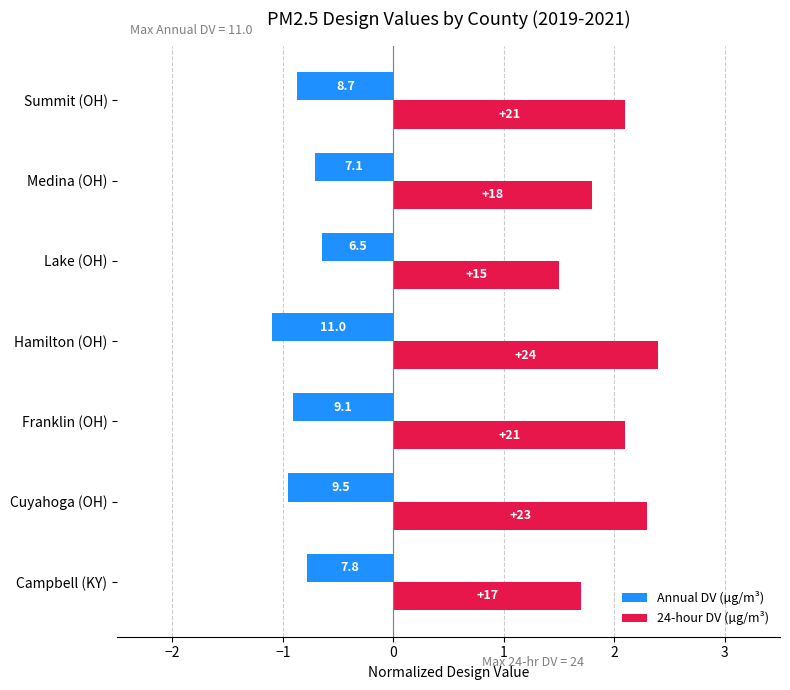

What are all the series names shown in the legend?

Annual DV (µg/m³), 24-hour DV (µg/m³)